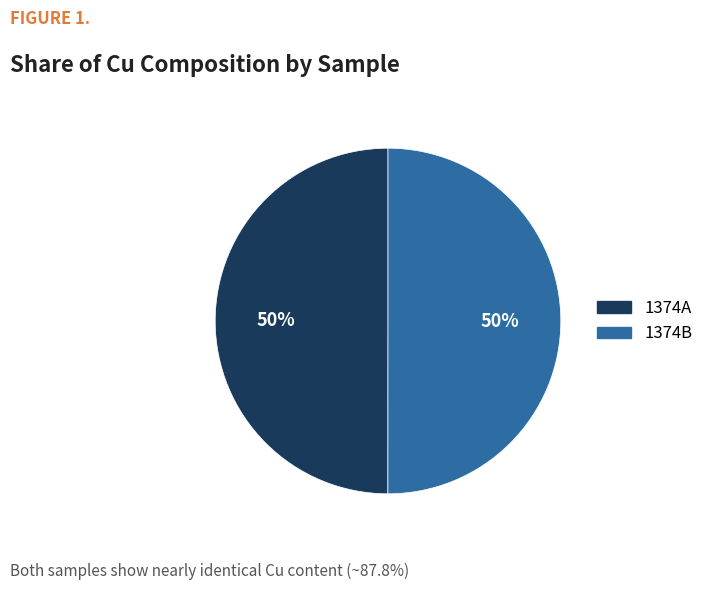

Approximately how many times larger is the value at 1374A compared to 1374B?

1.0